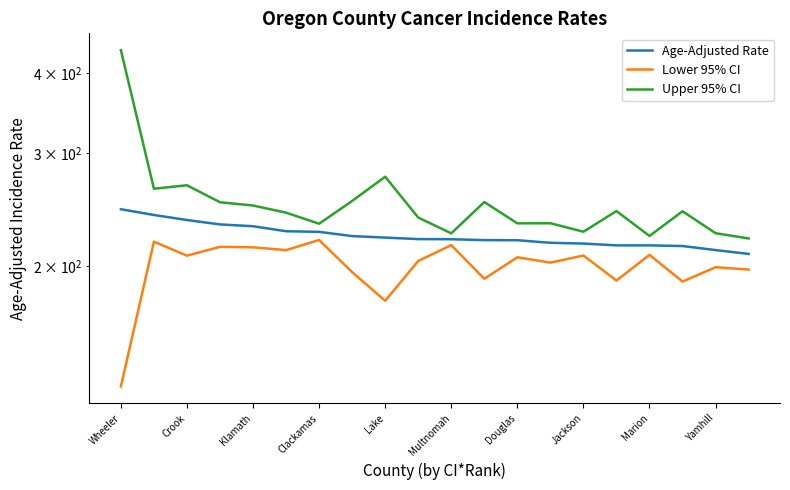

Which category has the lowest value in the Lower 95% CI series?

Wheeler